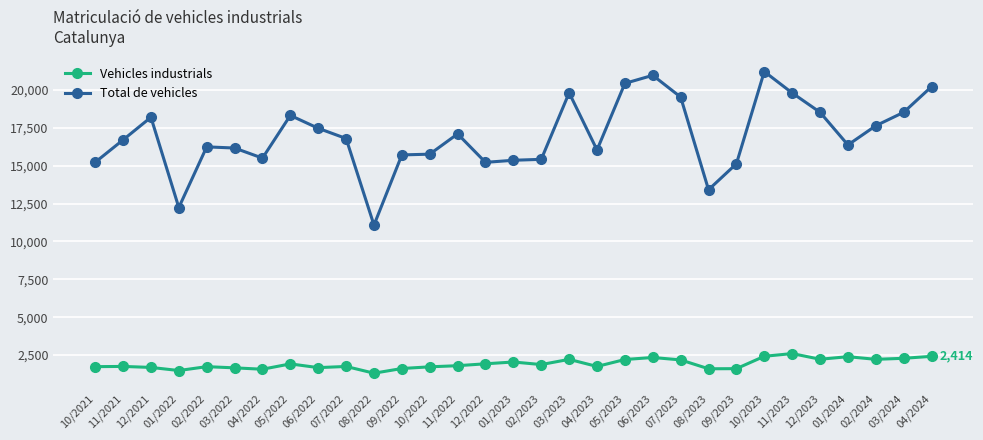

The Vehicles industrials series shows 2338 at 06/2023. True or false?

True